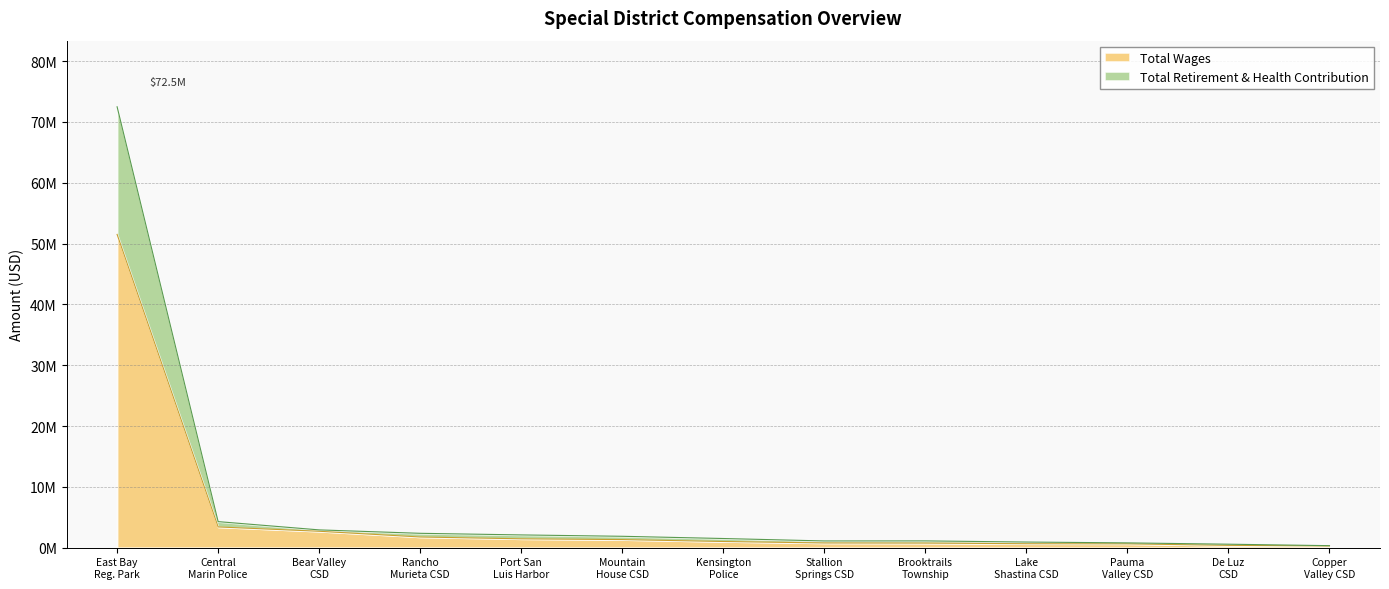

What is the sum of the Total Wages values at Brooktrails Township and Port San Luis Harbor?

2214864